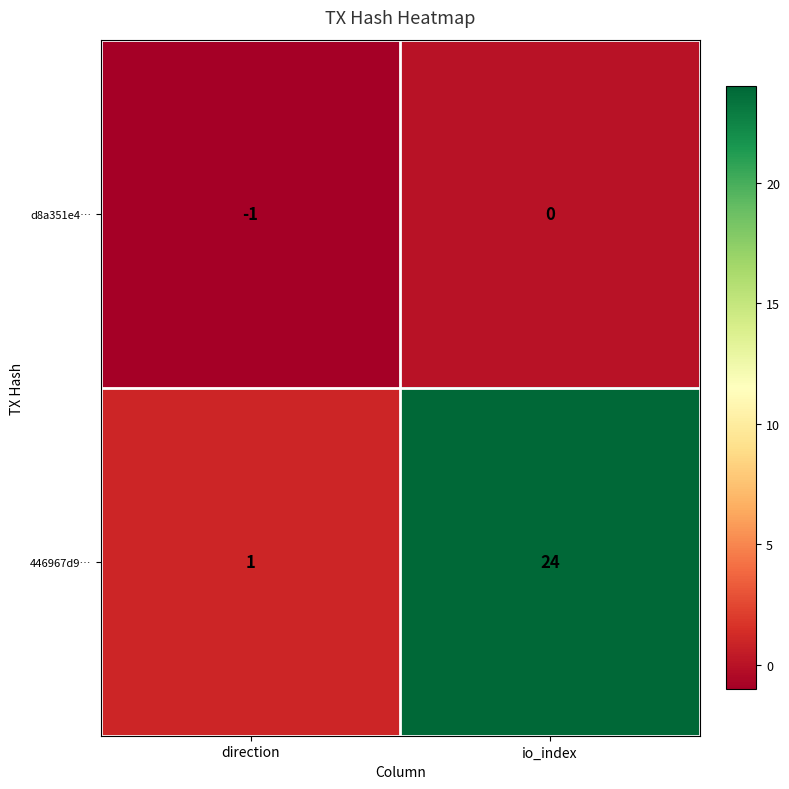

Count the number of data series in this chart.

2